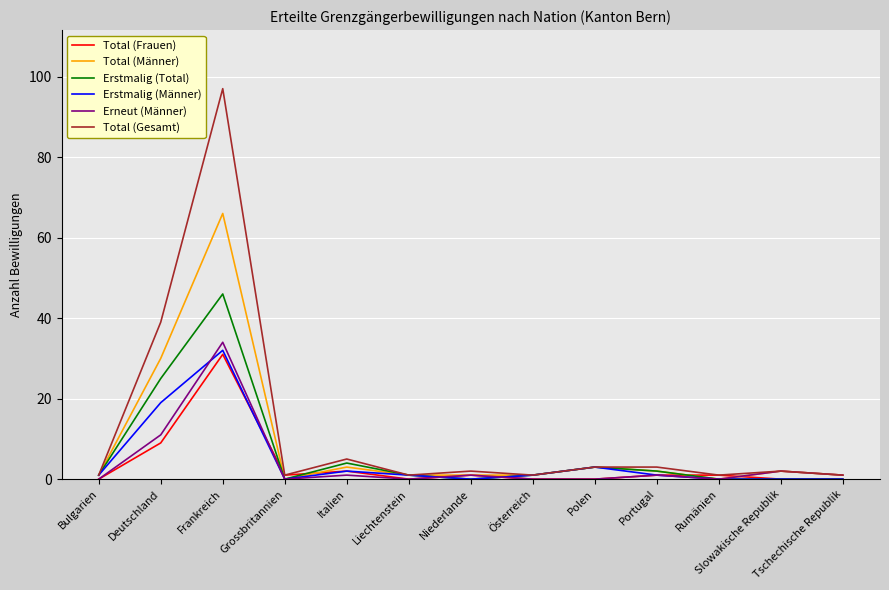

The Total (Männer) series shows 66 at Frankreich. True or false?

True